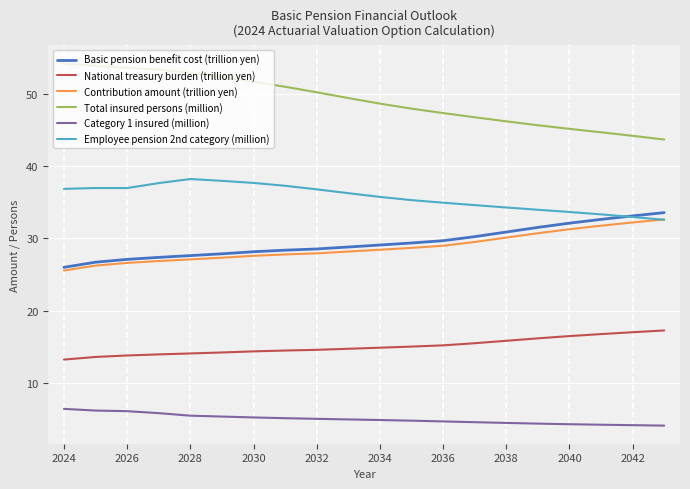

What is the maximum value for Contribution amount (trillion yen)?

32.6